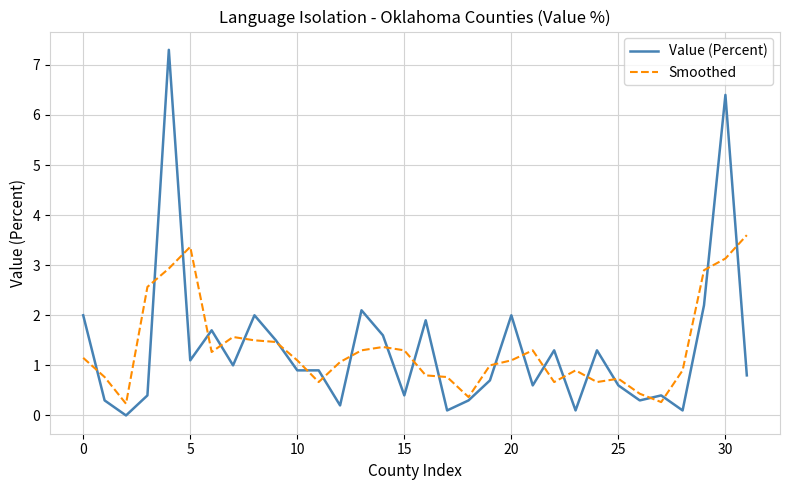

Which series has the widest spread of values?

Value (Percent)